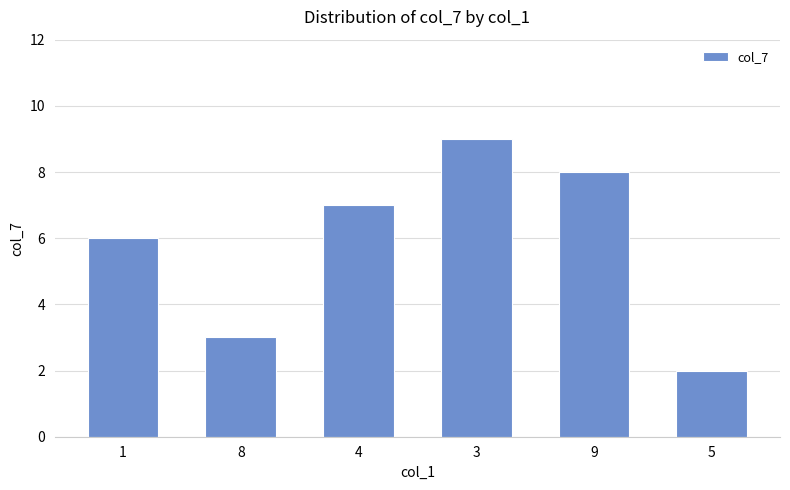

What value does the data have at 1?

6